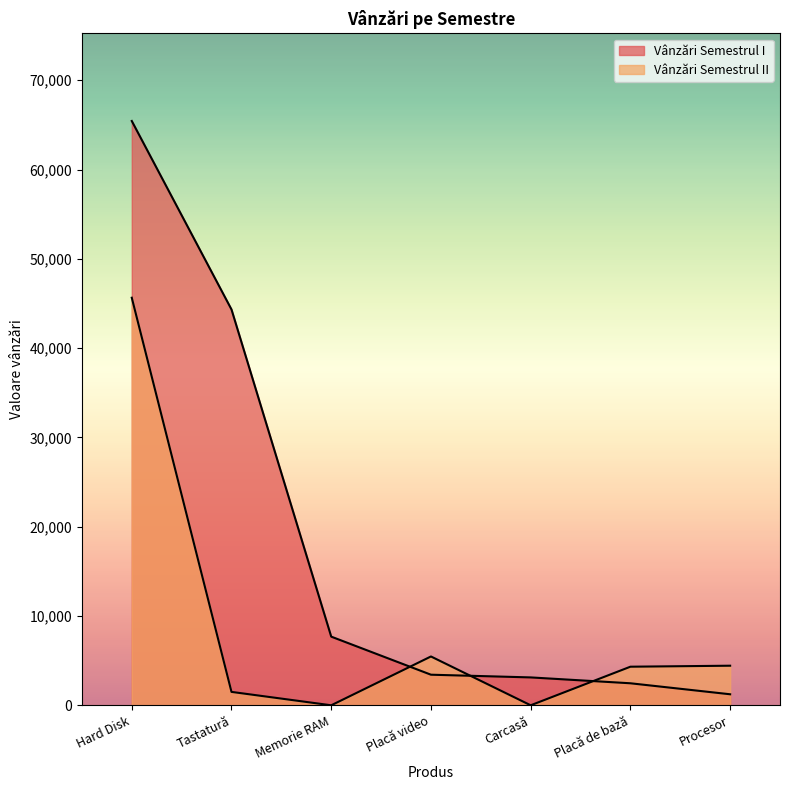

Which has a higher value, Tastatură or Placă video?

Tastatură